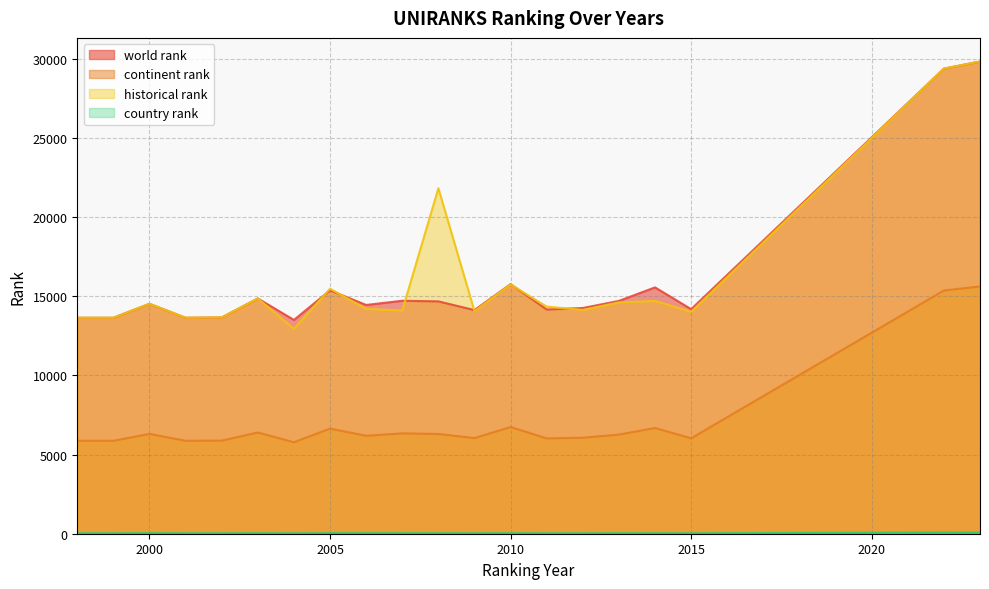

What is the sum of the continent rank values at 2023 and 2010?

22354